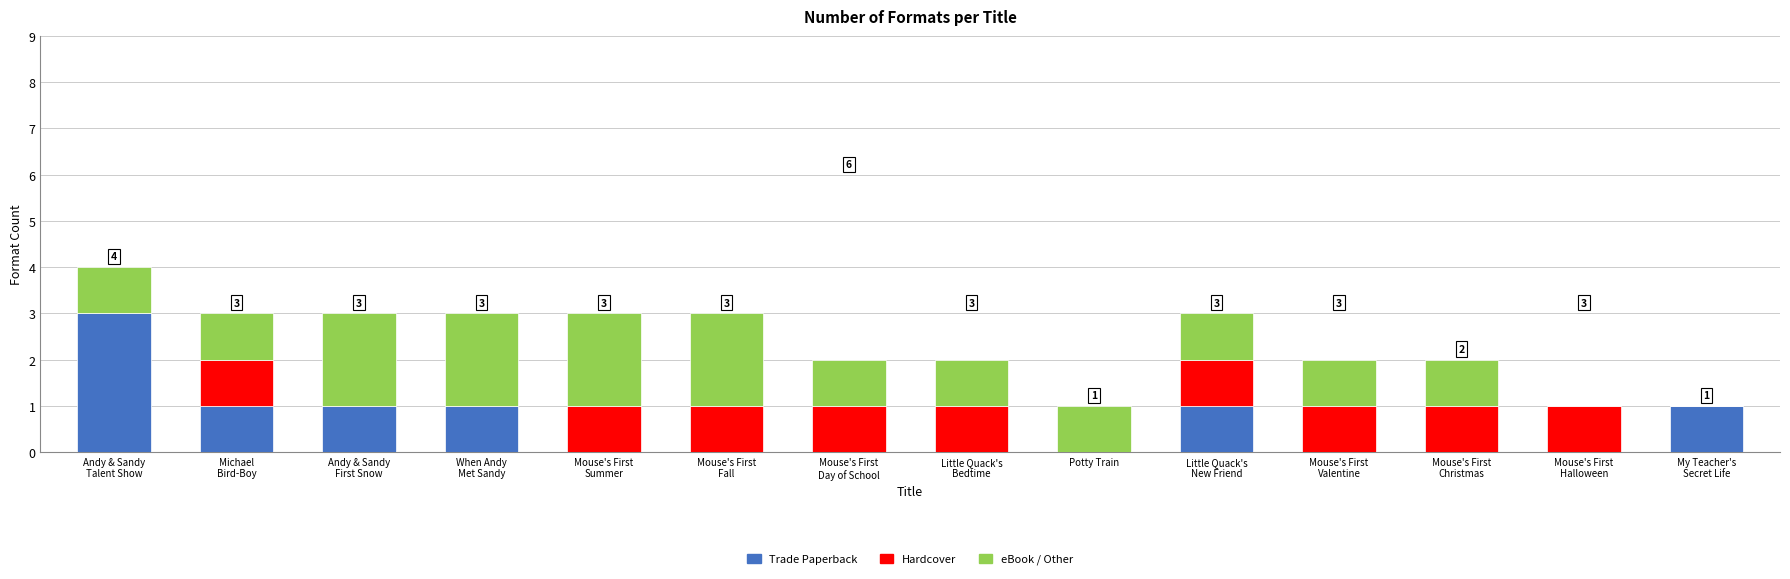

What is the highest value of the Trade Paperback series?

3